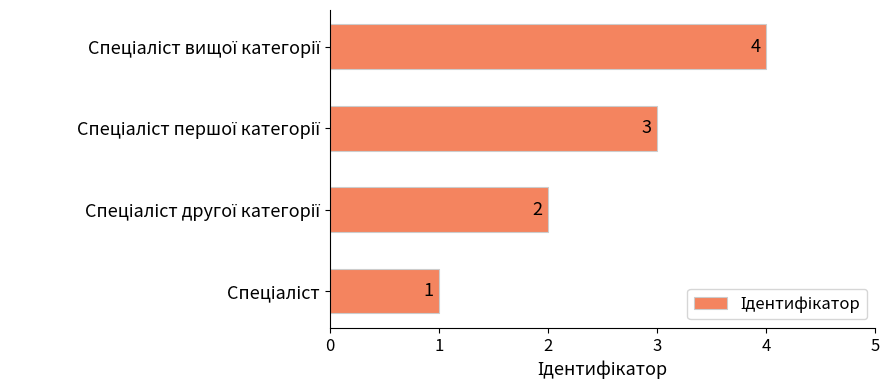

What is the sum of all values?

10